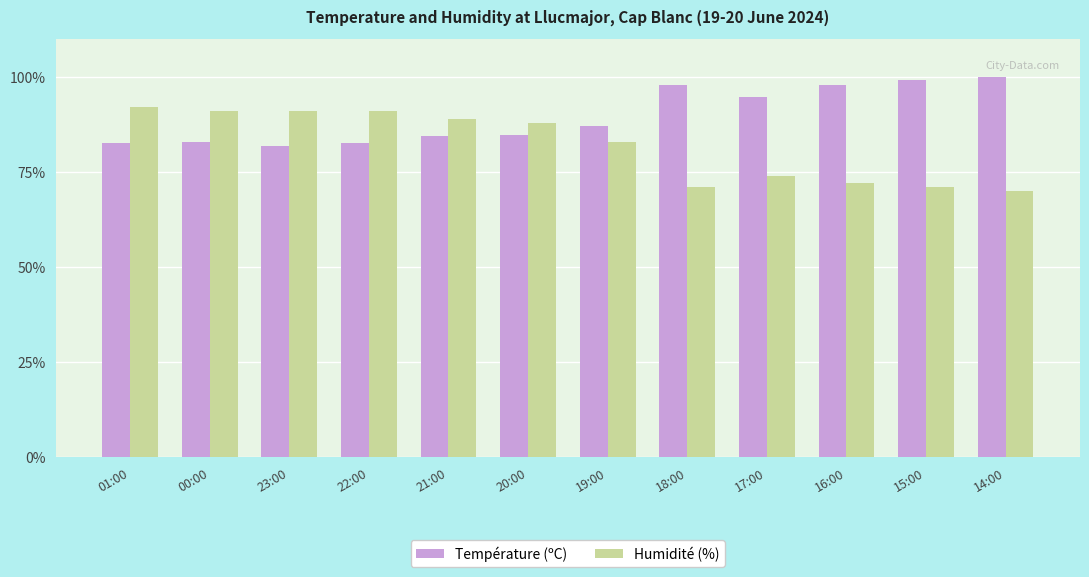

The Température (ºC) series shows 25.6 at 20:00. True or false?

False